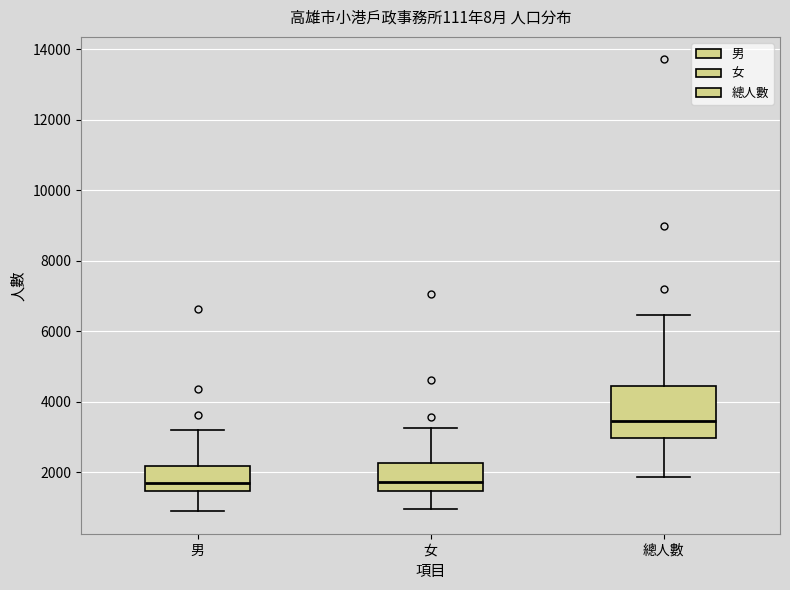

Reading left to right, read every box against the y-axis: the position of its median line, the range the box covers, and the ends of its whiskers. The values are not printed on the chart, so give them approximately, as read against the axis.

男: median 1800, box 1400 to 2200, whiskers 800 to 3200
女: median 1800, box 1400 to 2200, whiskers 1000 to 3200
總人數: median 3400, box 3000 to 4400, whiskers 1800 to 6400